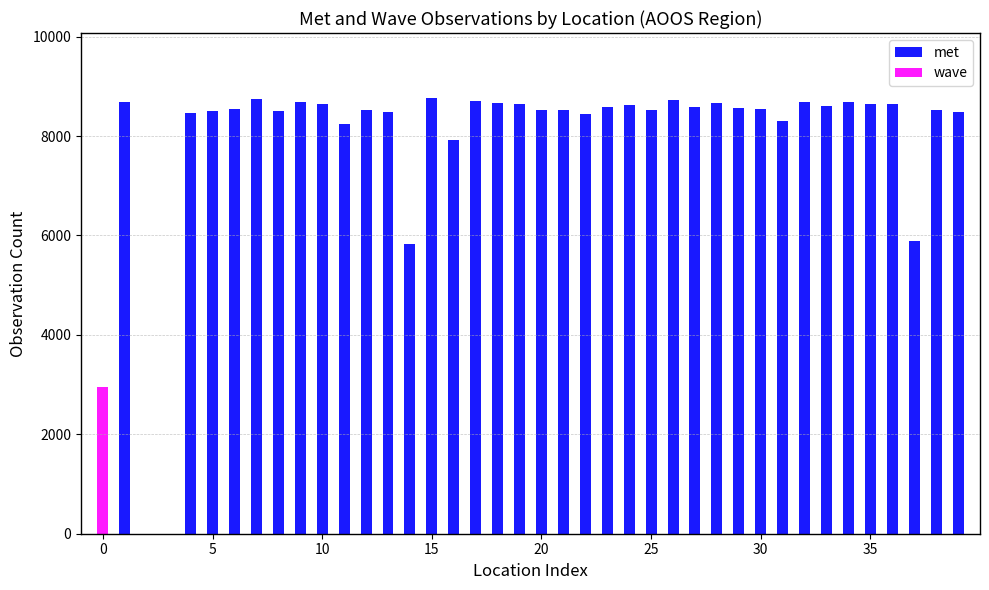

What is the spread (max minus min) of values at 30?

8546